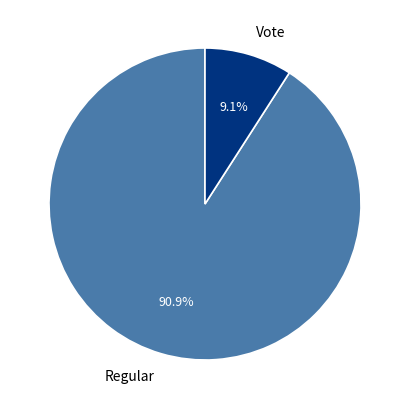

To the nearest percent, what is the difference between the largest and smallest slice percentages?

82%